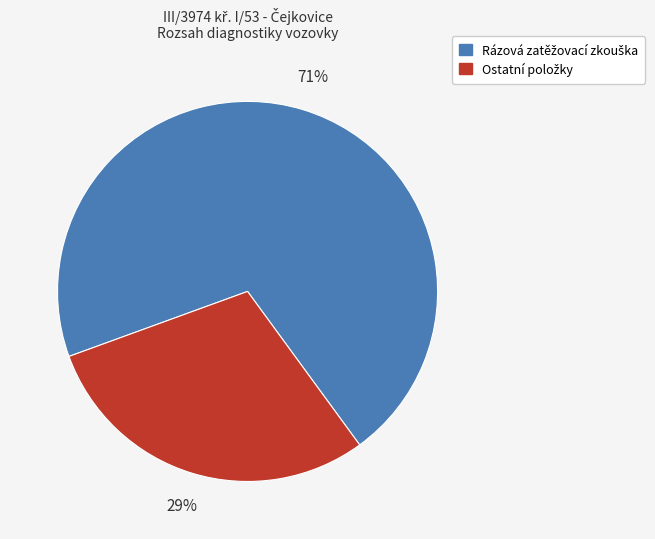

Count the number of slices in the pie.

2